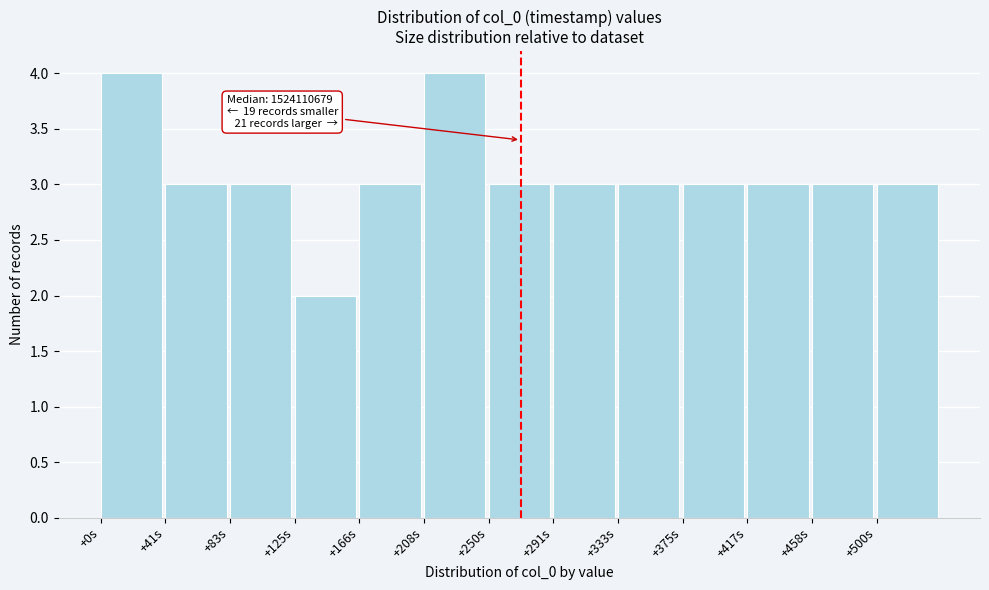

Reading right to left, what are all the values shown in this chart?

+500s=3	+458s=3	+417s=3	+375s=3	+333s=3	+291s=3	+250s=3	+208s=4	+166s=3	+125s=2	+83s=3	+41s=3	+0s=4